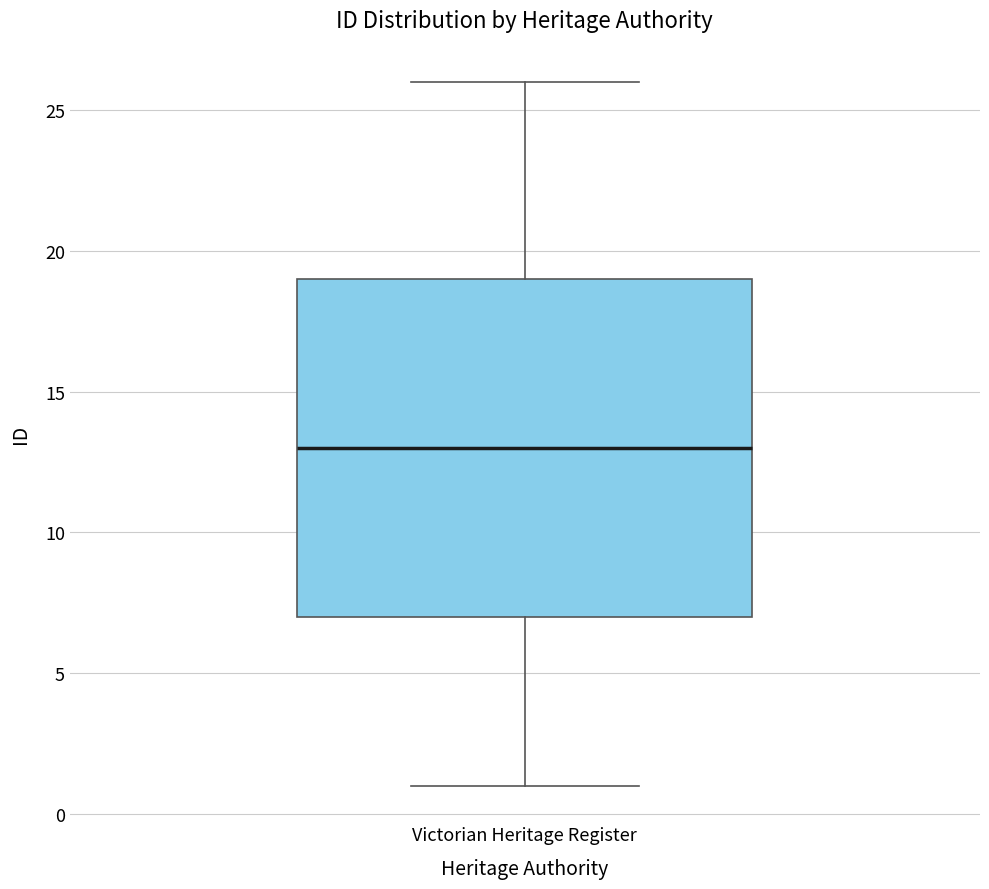

Where is the upper edge of the box for Victorian Heritage Register on the y-axis? The values are not printed on the chart, so give them approximately, as read against the axis.

19